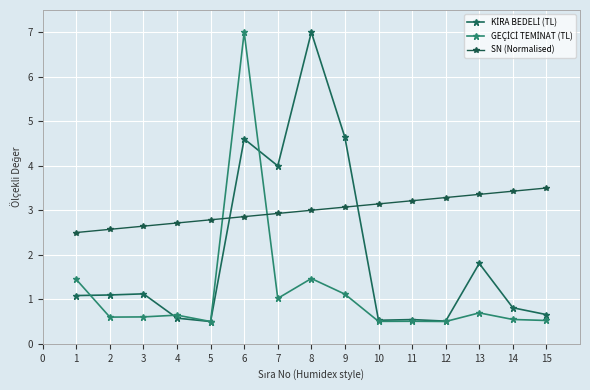

At which category is the sum across all series the highest?

6